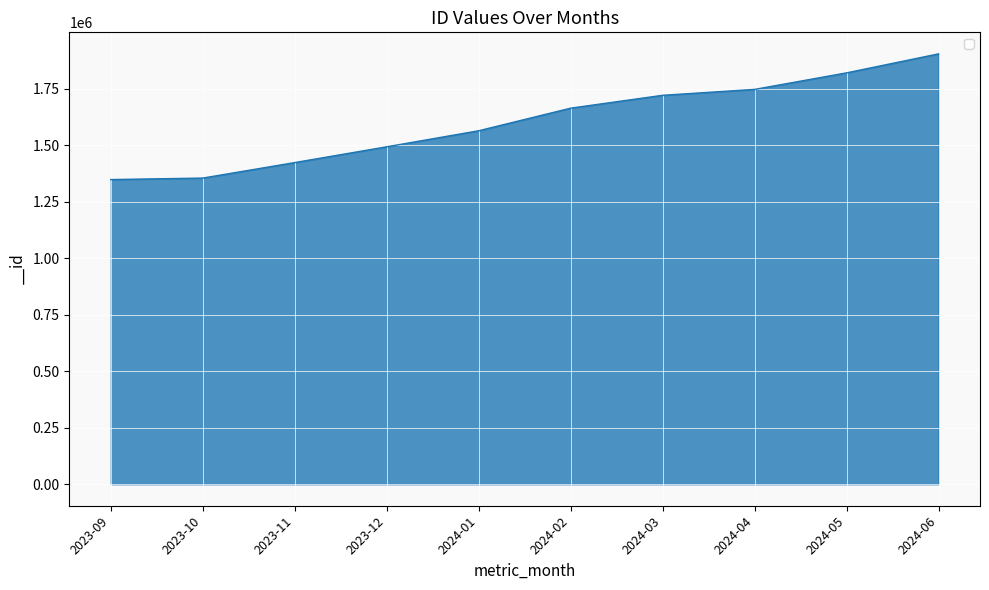

What is the greatest value displayed?

1903495